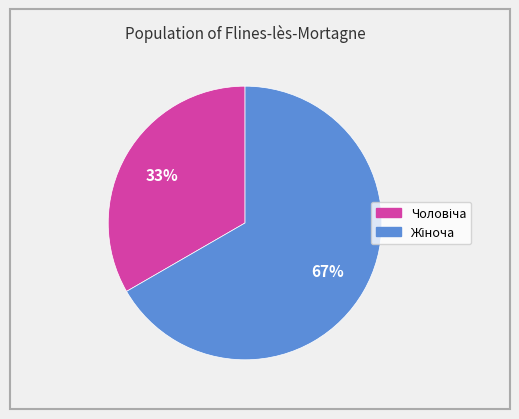

Is there a majority slice in this chart?

Yes